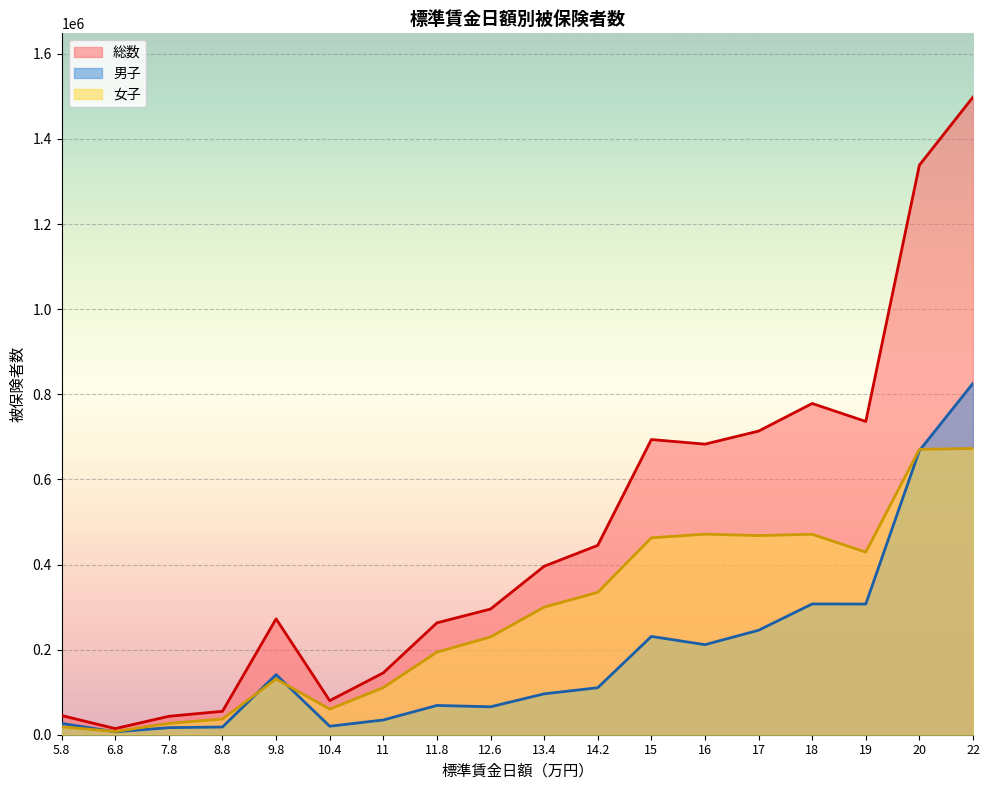

How many lines are shown in the chart?

3